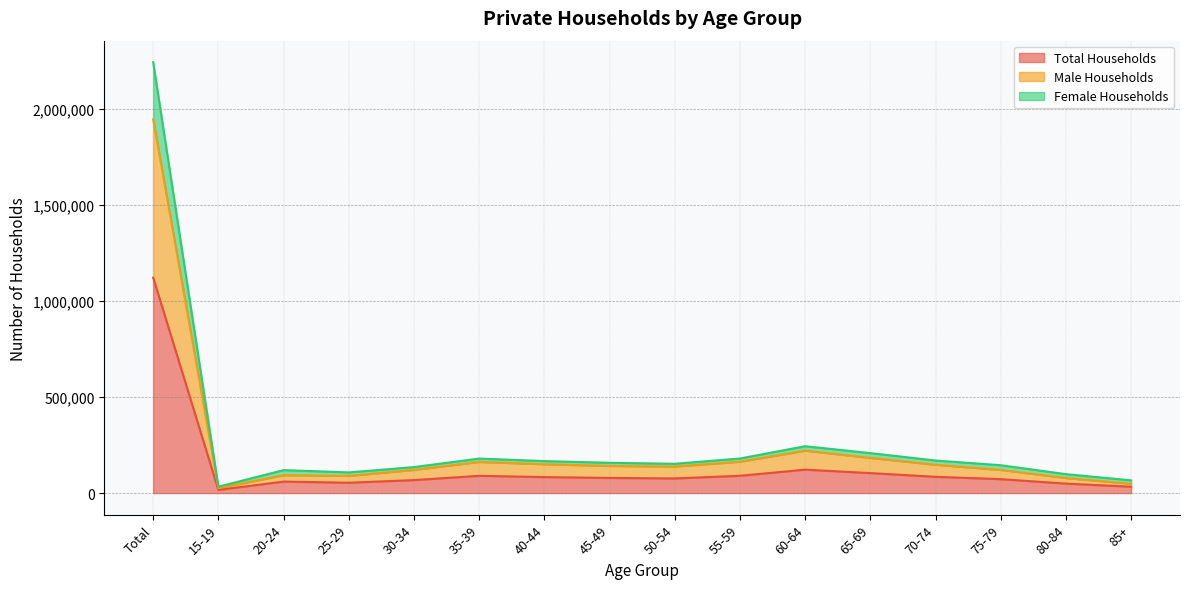

True or false: Male Households and Total Households cross at least once.

False